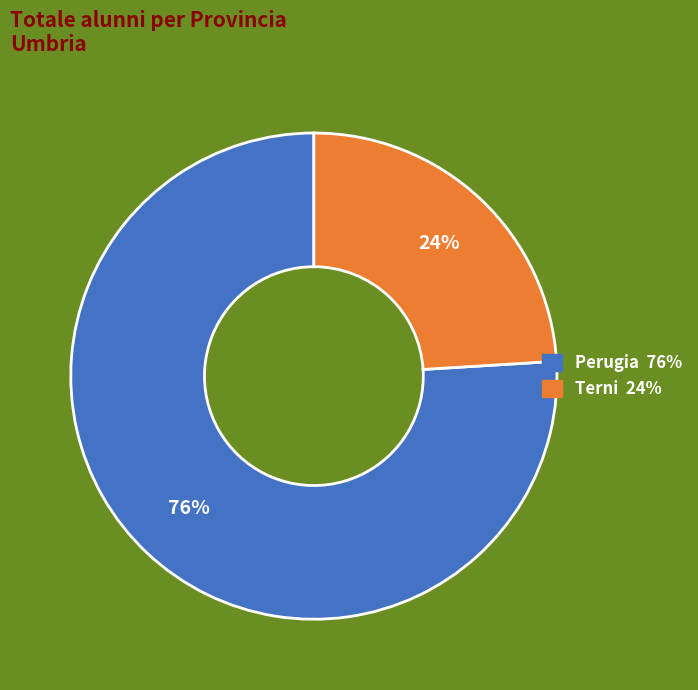

Which category has the smallest portion of the pie?

Terni